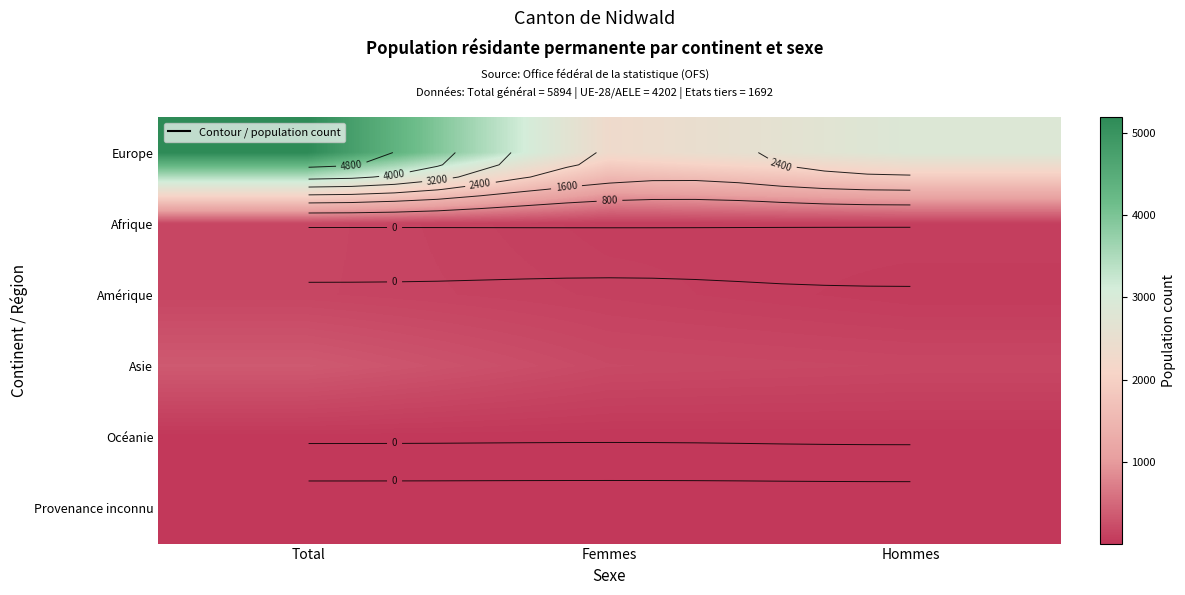

Is it true that Océanie equals 14 at Total?

True